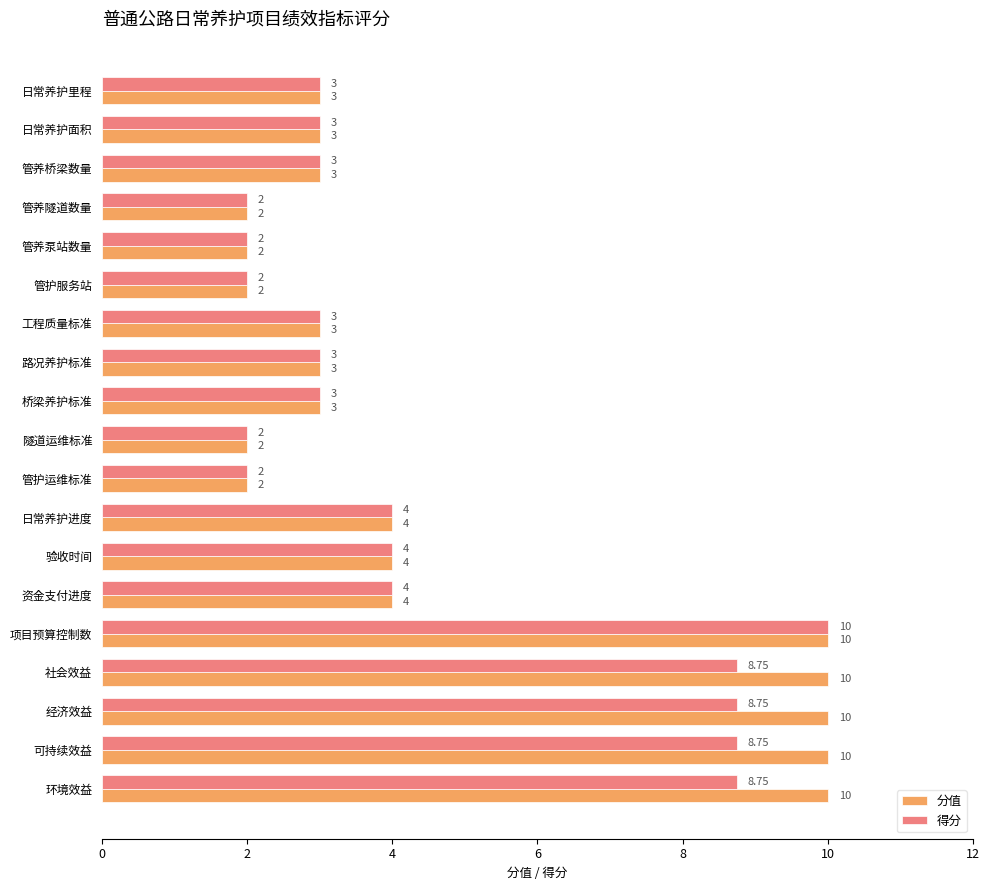

What is the difference between the 得分 values at 桥梁养护标准 and 项目预算控制数?

7.0